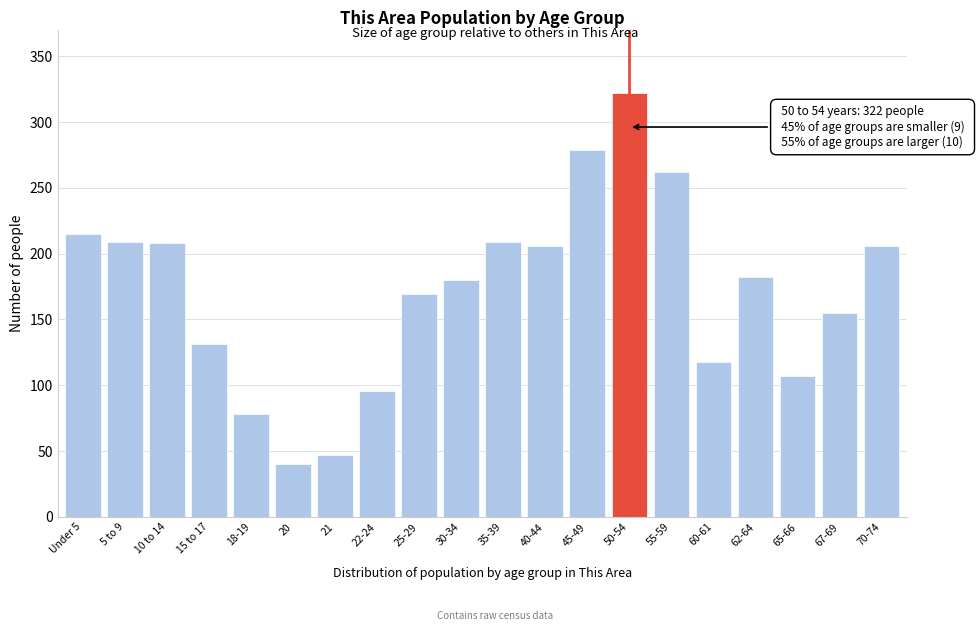

Read the value at 60-61, to the nearest 5.

120